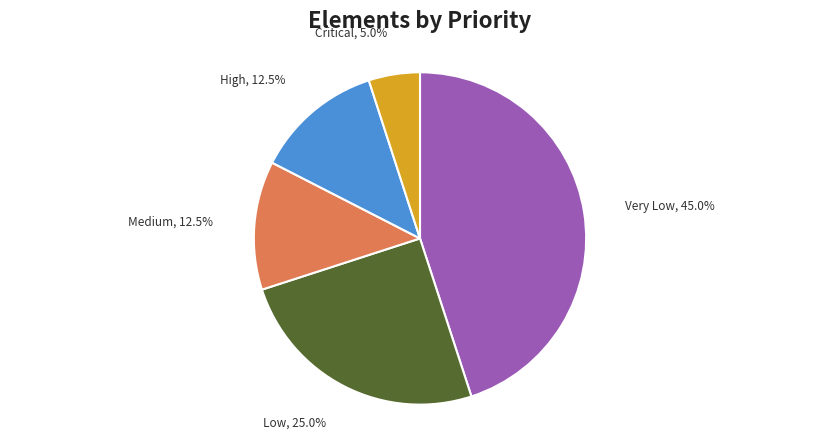

Does any single category account for the majority?

No